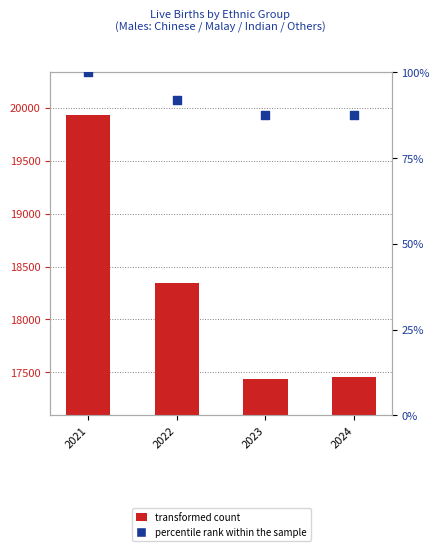

Which series reaches the maximum Y coordinate?

transformed count